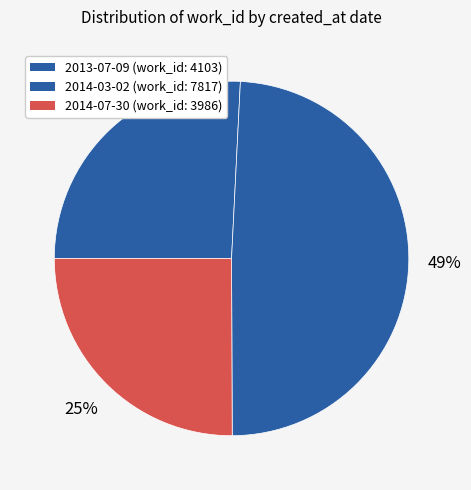

To the nearest percent, what is the difference between the 2013-07-09 and 2014-07-30 slice percentages?

1%